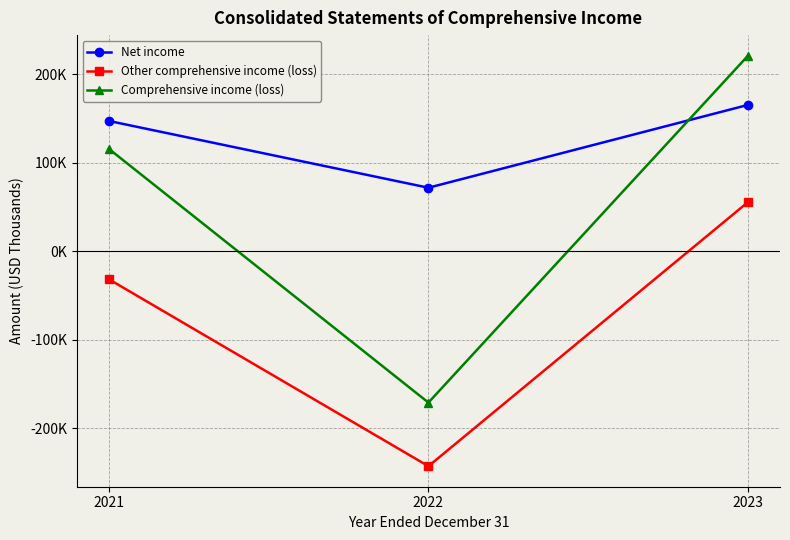

What is the sum of the Other comprehensive income (loss) values at 2021 and 2022?

-274352